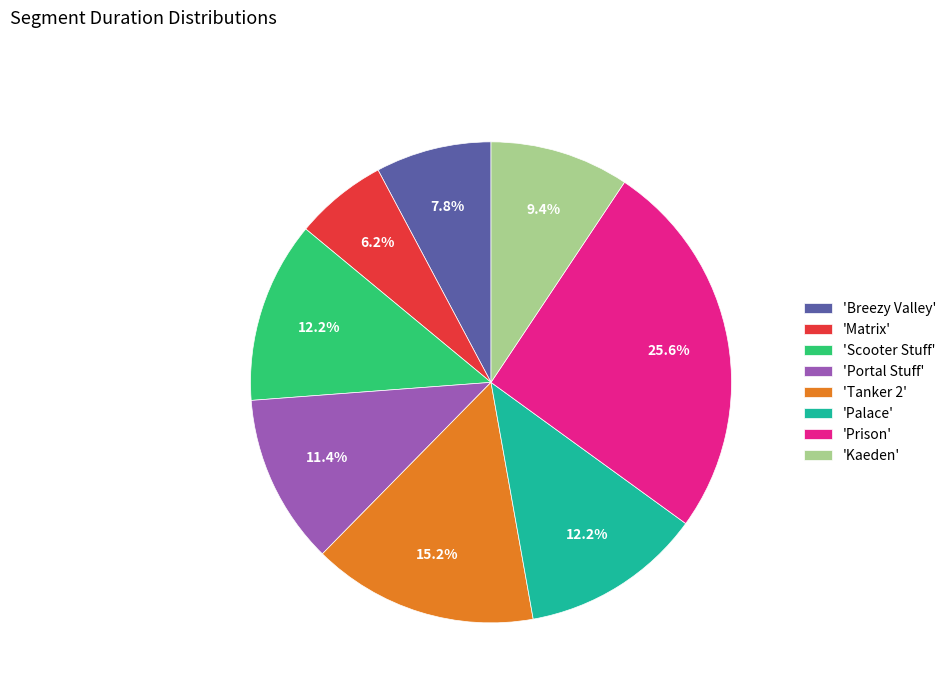

To the nearest percent, what is the average slice percentage?

12%